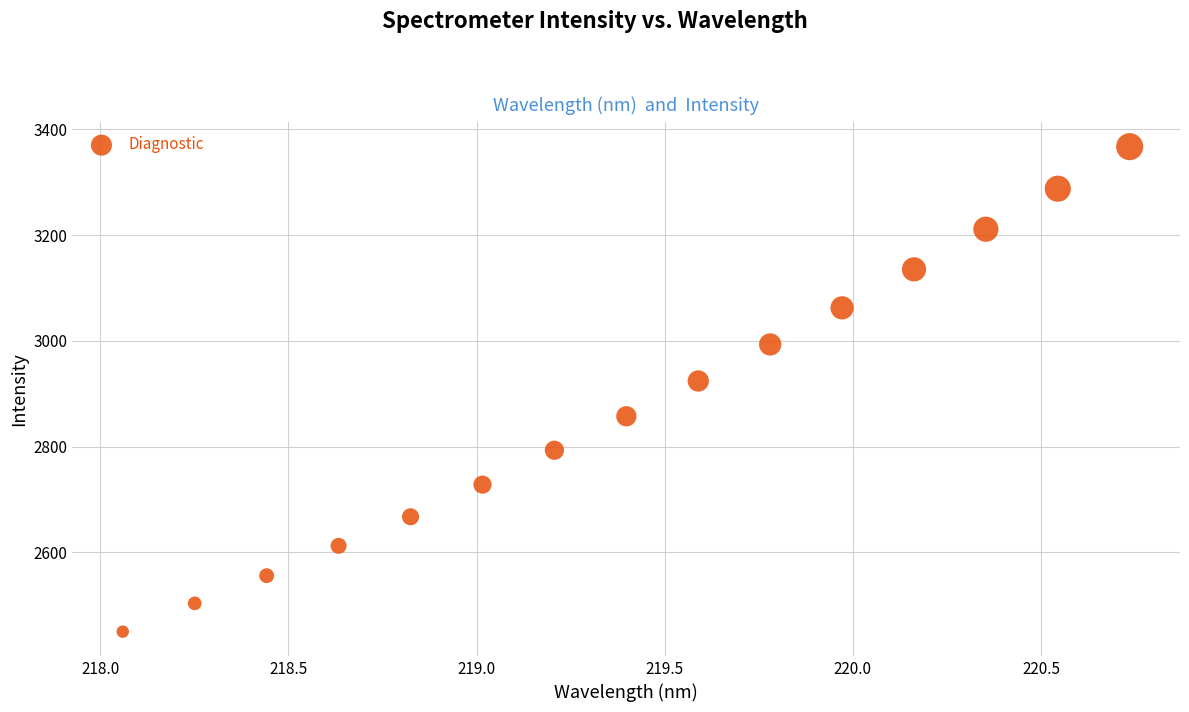

What is the range of Y values (max minus min)?

917.1